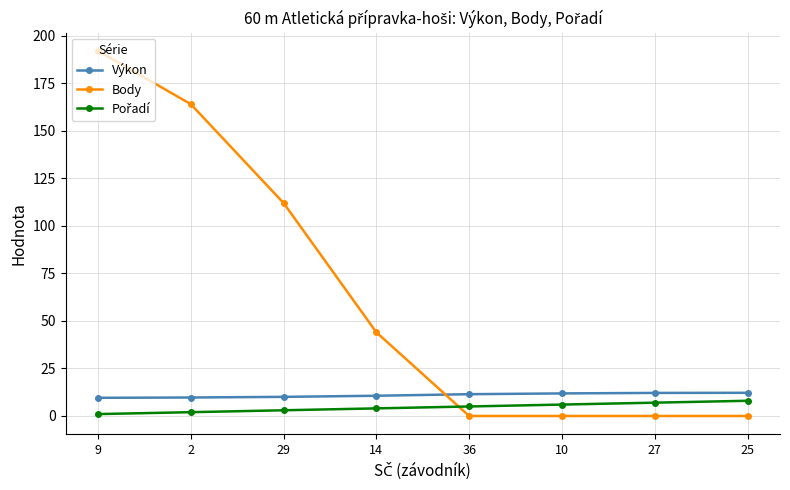

Count the number of categories in the chart.

8